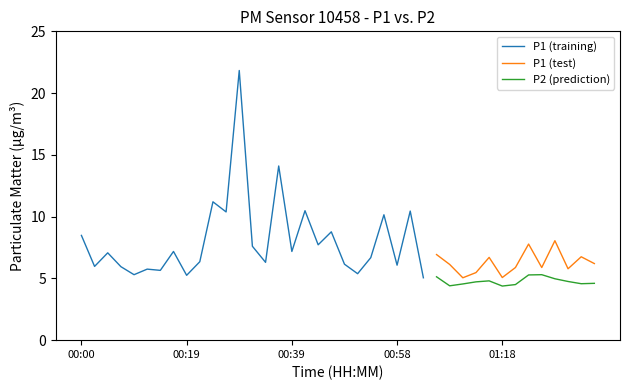

True or false: P1 and P2 cross at least once.

False